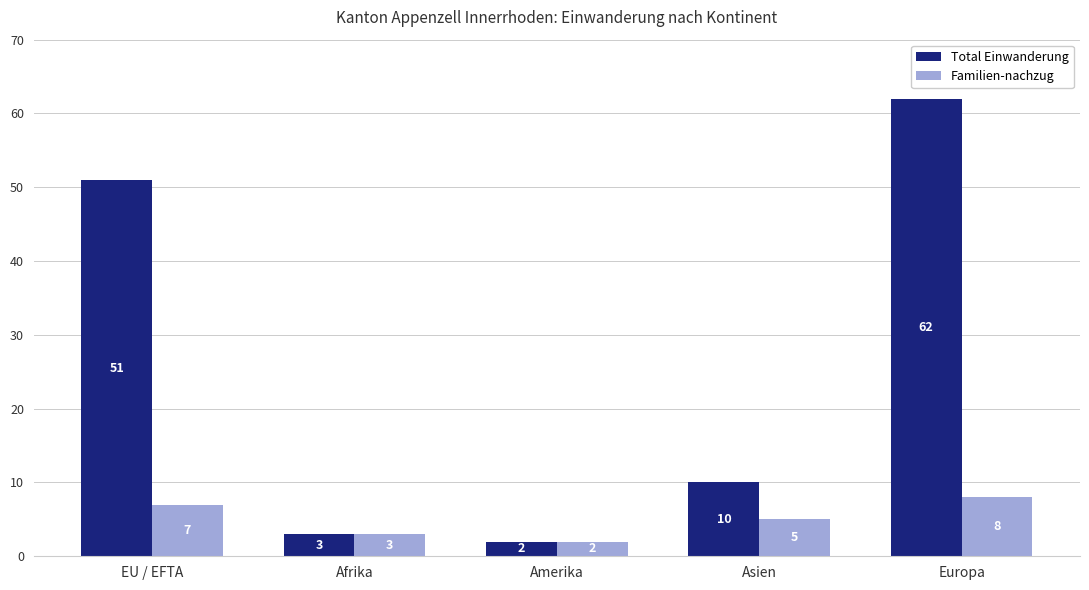

How many Familien-nachzug values are between 3 and 7?

3